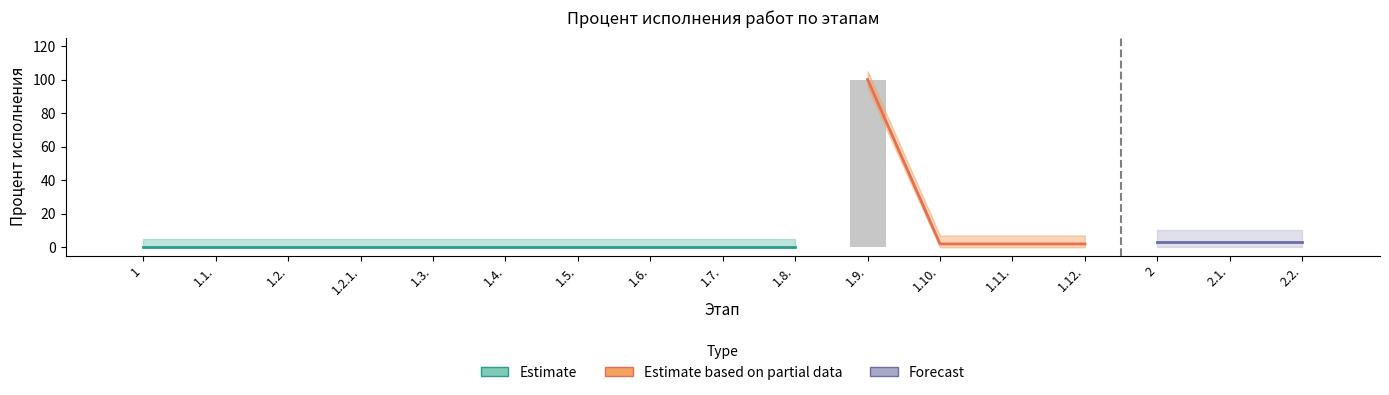

What is the average value?

6